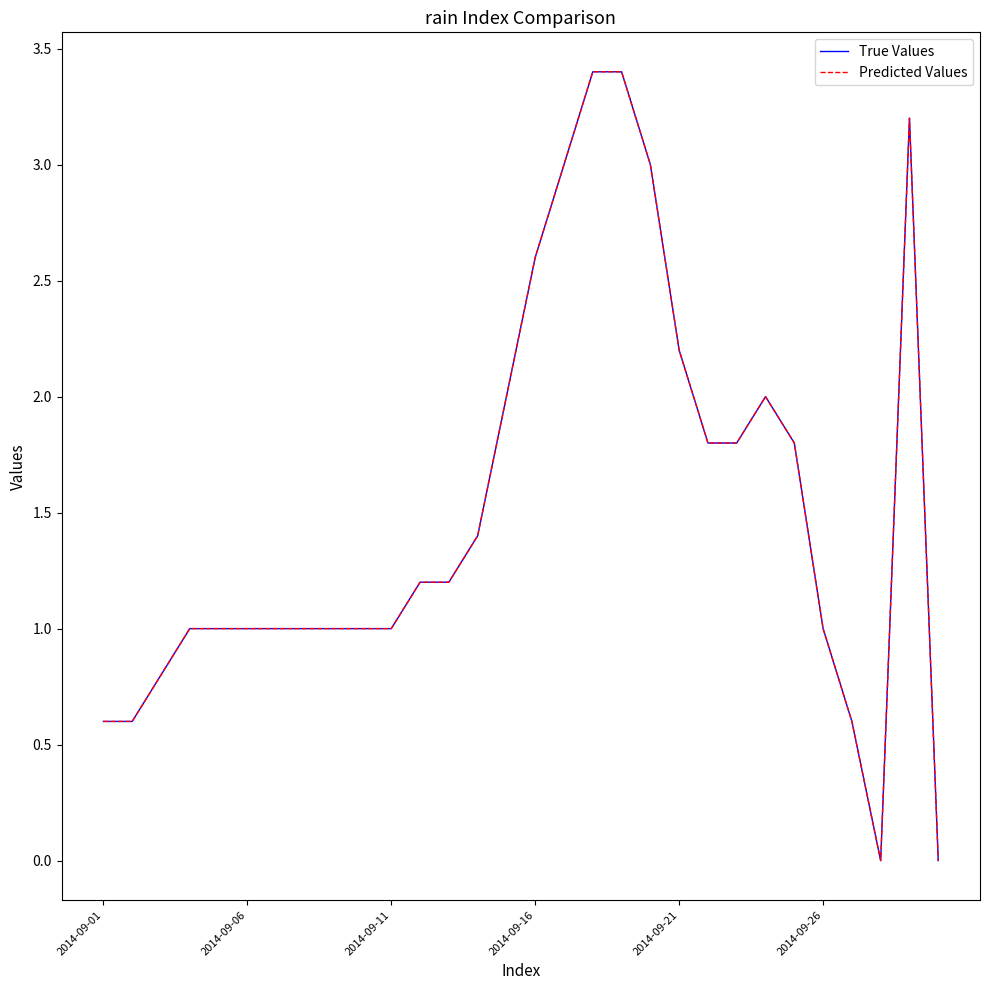

At which category does Predicted Values reach its first local valley?

27